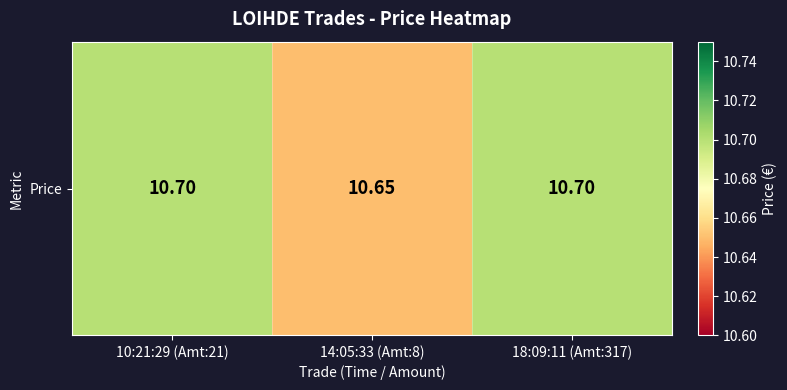

Is it true that the value at 14:05:33 (Amt:8) is 10.7?

True